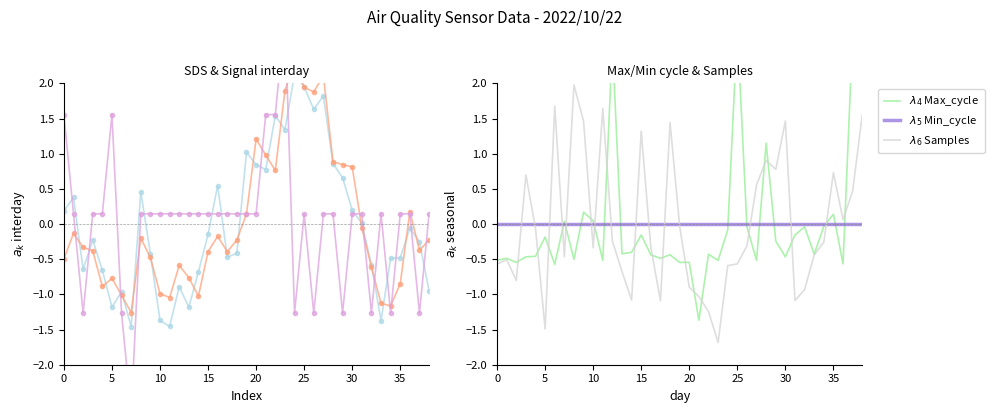

How many values in the $\lambda_1$ SDS_P1 series exceed 0?

17